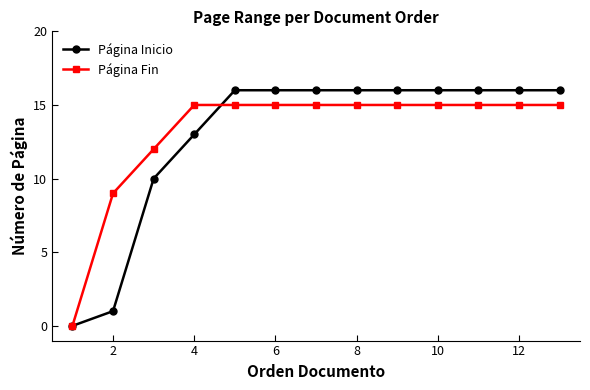

Which series ends up on top after the final intersection of Página Fin and Página Inicio?

Página Inicio